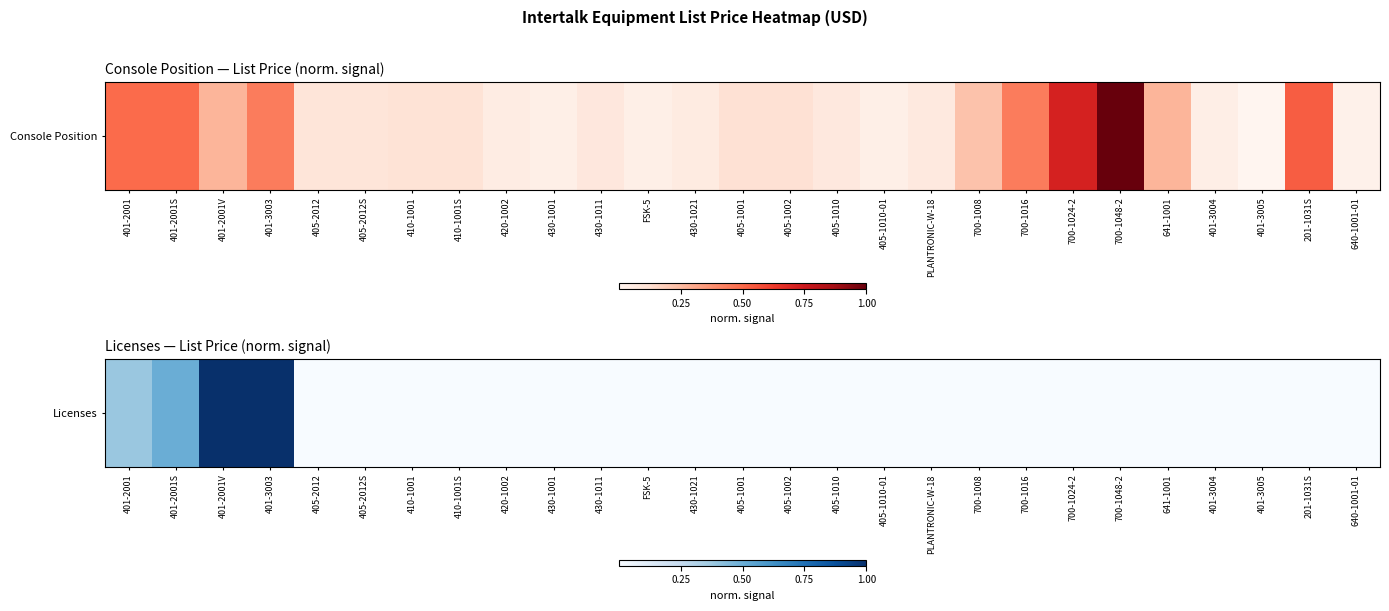

What is the change in value from 401-2001S to 700-1008?

-0.5